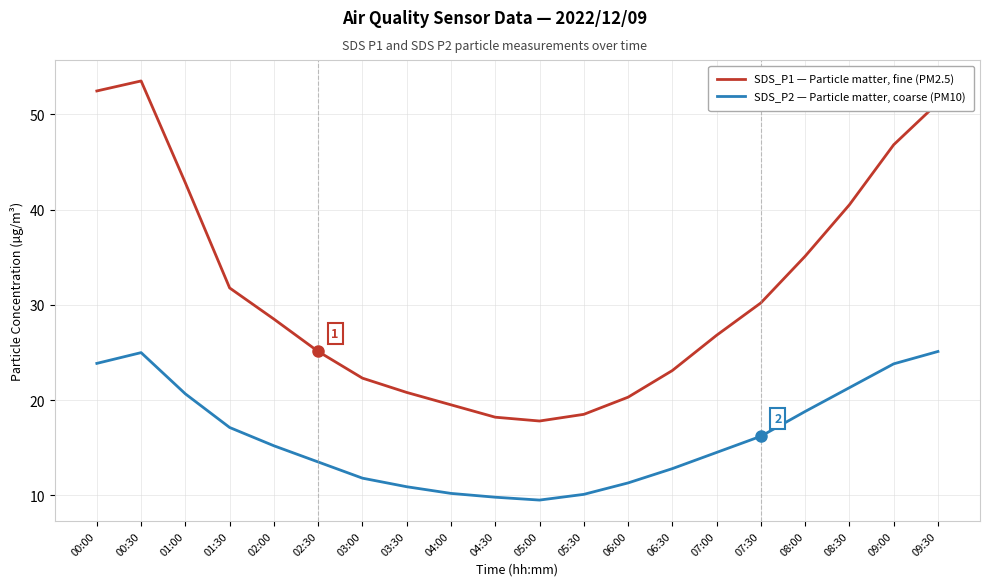

What is the average value of the SDS_P2 — Particle matter, coarse (PM10) series?

16.1